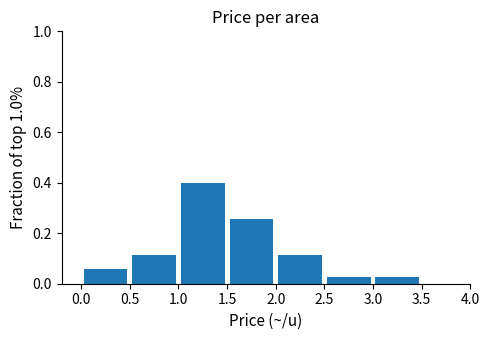

How tall is the bar that spans 1.0 to 1.5 on the x-axis? The values are not printed on the chart, so give them approximately, as read against the axis.

0.40